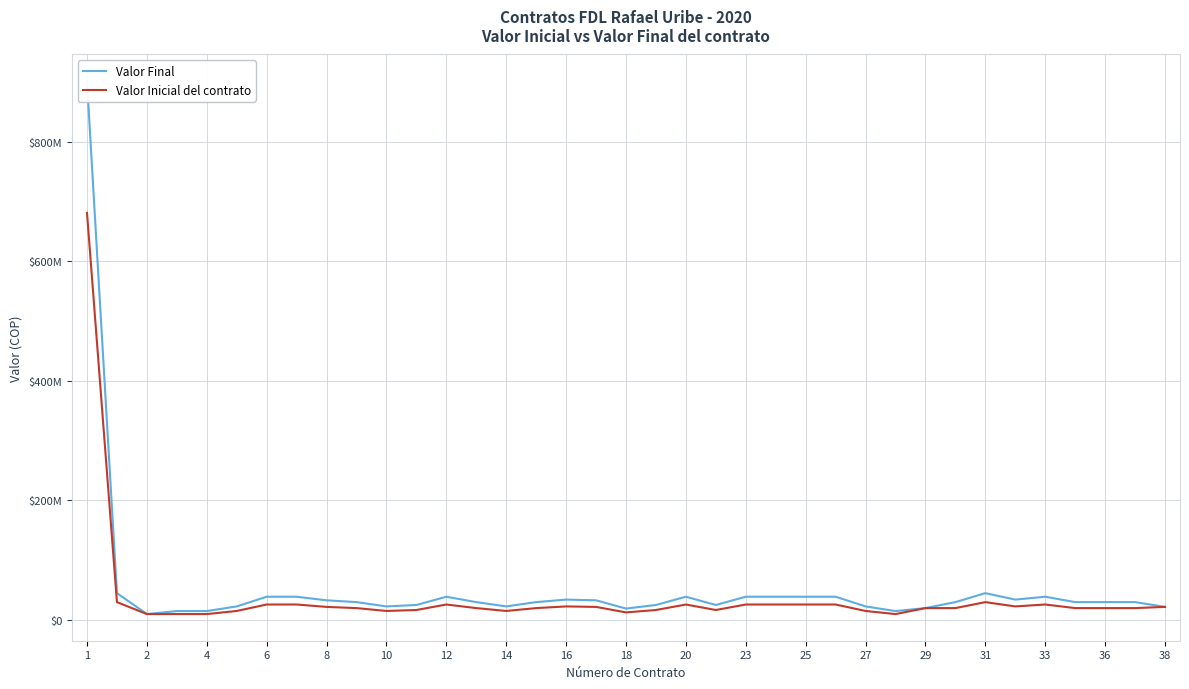

Which series has the largest total across all categories?

Valor Final